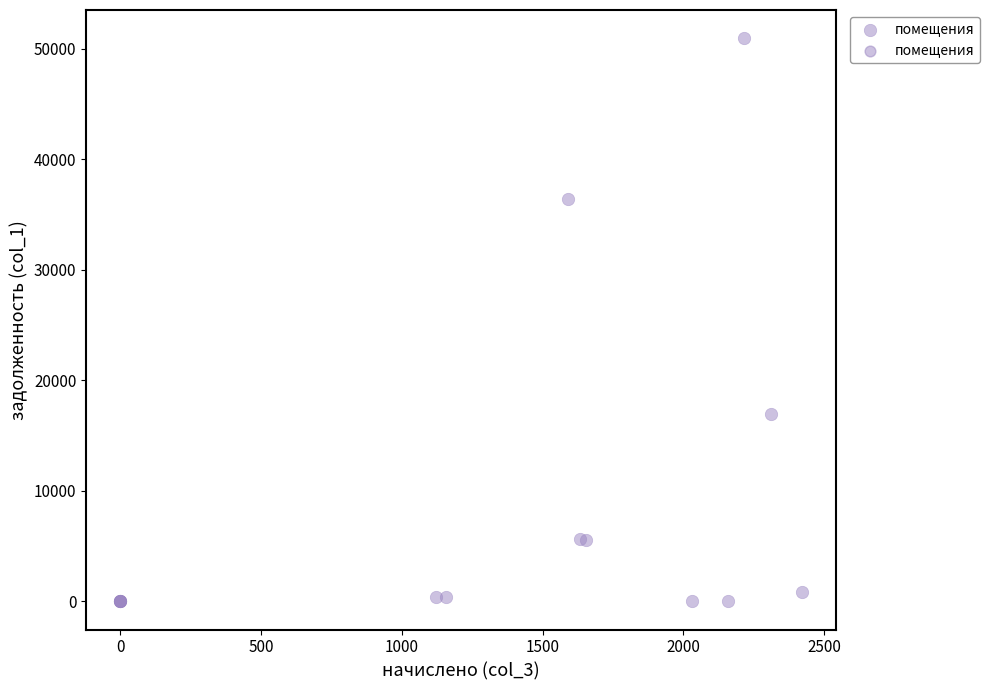

What Y value in the scatter plot is closest to 25482?

16996.1